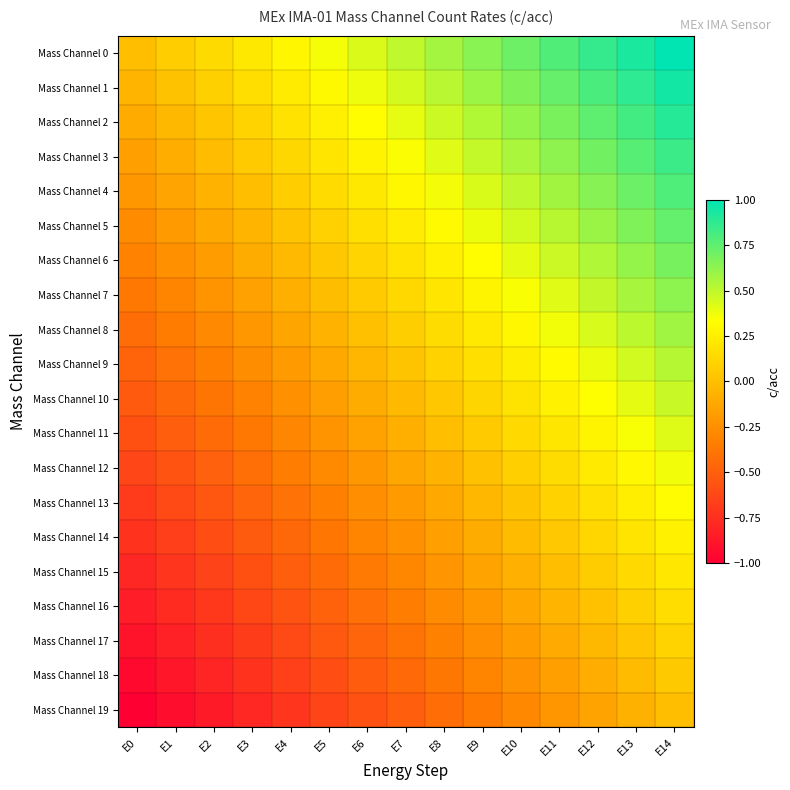

Which series has the largest total across all categories?

Mass Channel 0